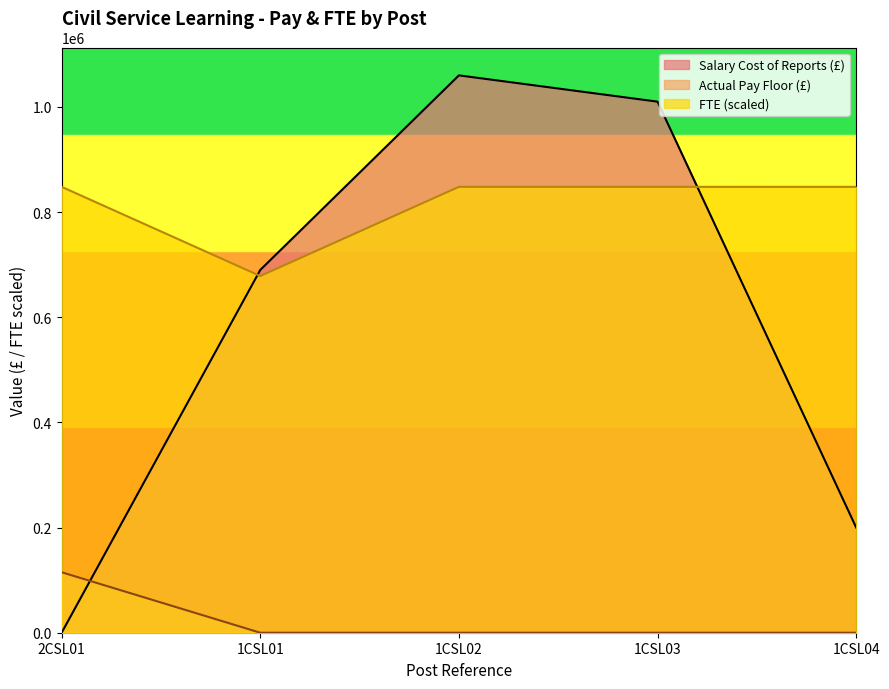

At which category is the sum across all series the highest?

1CSL02